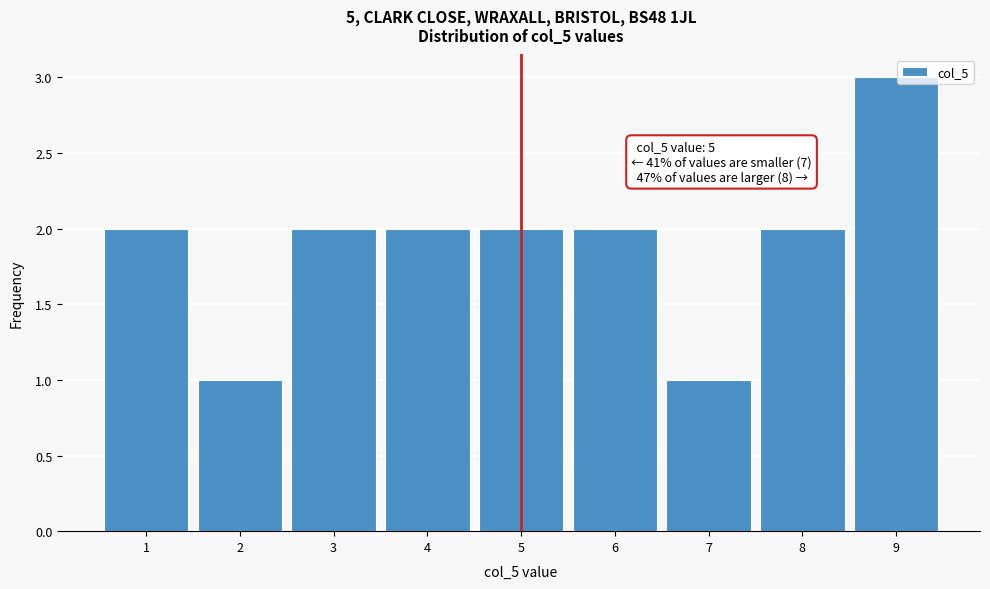

Which range on the x-axis has the tallest bar?

8.5 to 9.5